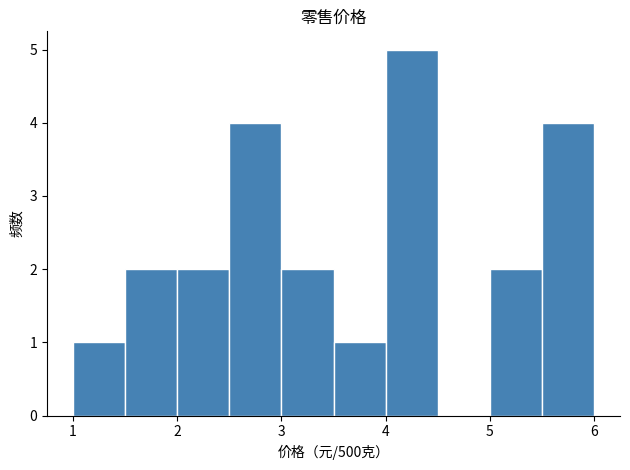

Reading left to right, list every bar in this chart as the range it spans on the x-axis followed by its height. The values are not printed on the chart, so give them approximately, as read against the axis.

1.0 to 1.5: 1
1.5 to 2.0: 2
2.0 to 2.5: 2
2.5 to 3.0: 4
3.0 to 3.5: 2
3.5 to 4.0: 1
4.0 to 4.5: 5
4.5 to 5.0: 0
5.0 to 5.5: 2
5.5 to 6.0: 4